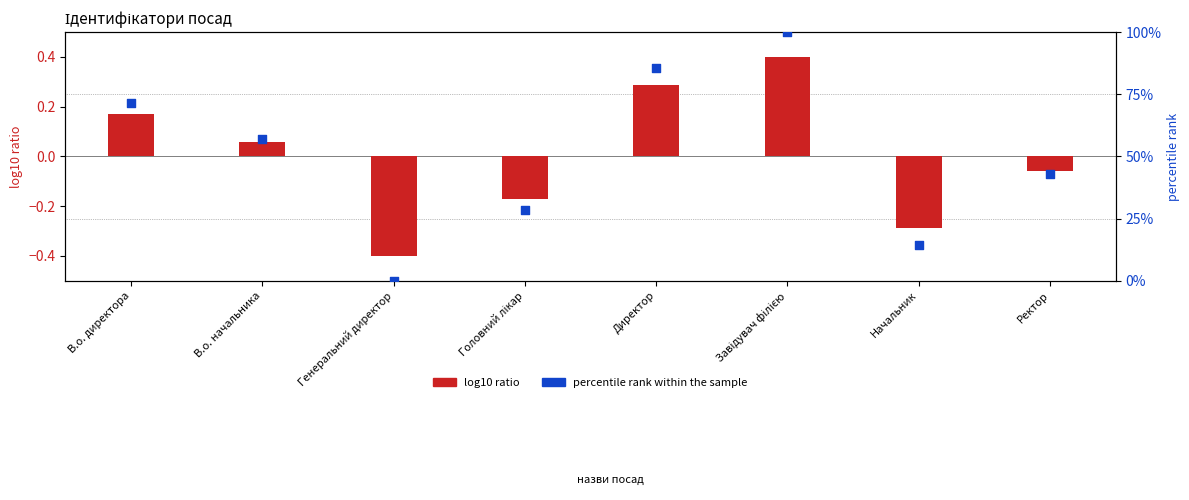

Which series reaches the maximum Y coordinate?

percentile rank within the sample